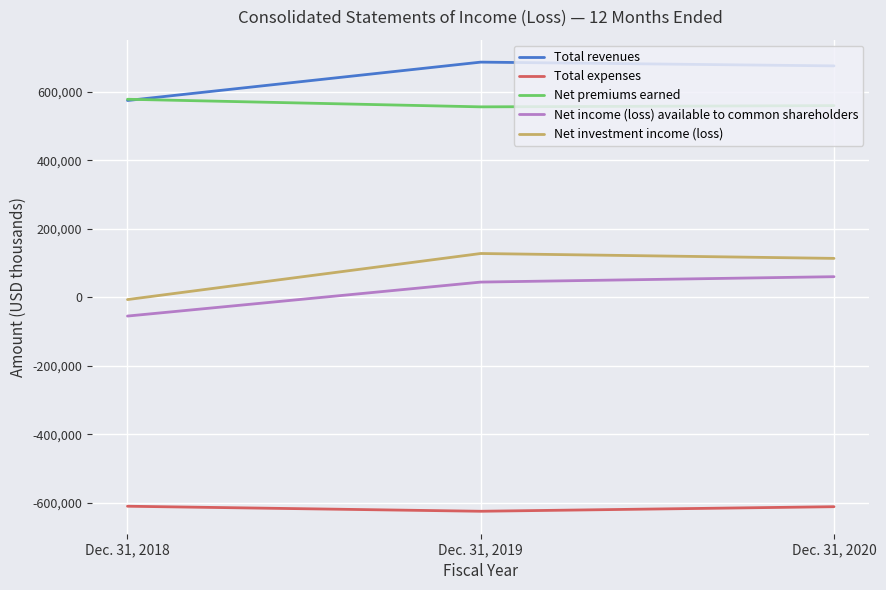

True or false: Net premiums earned has a value of 164967 at Dec. 31, 2020.

False